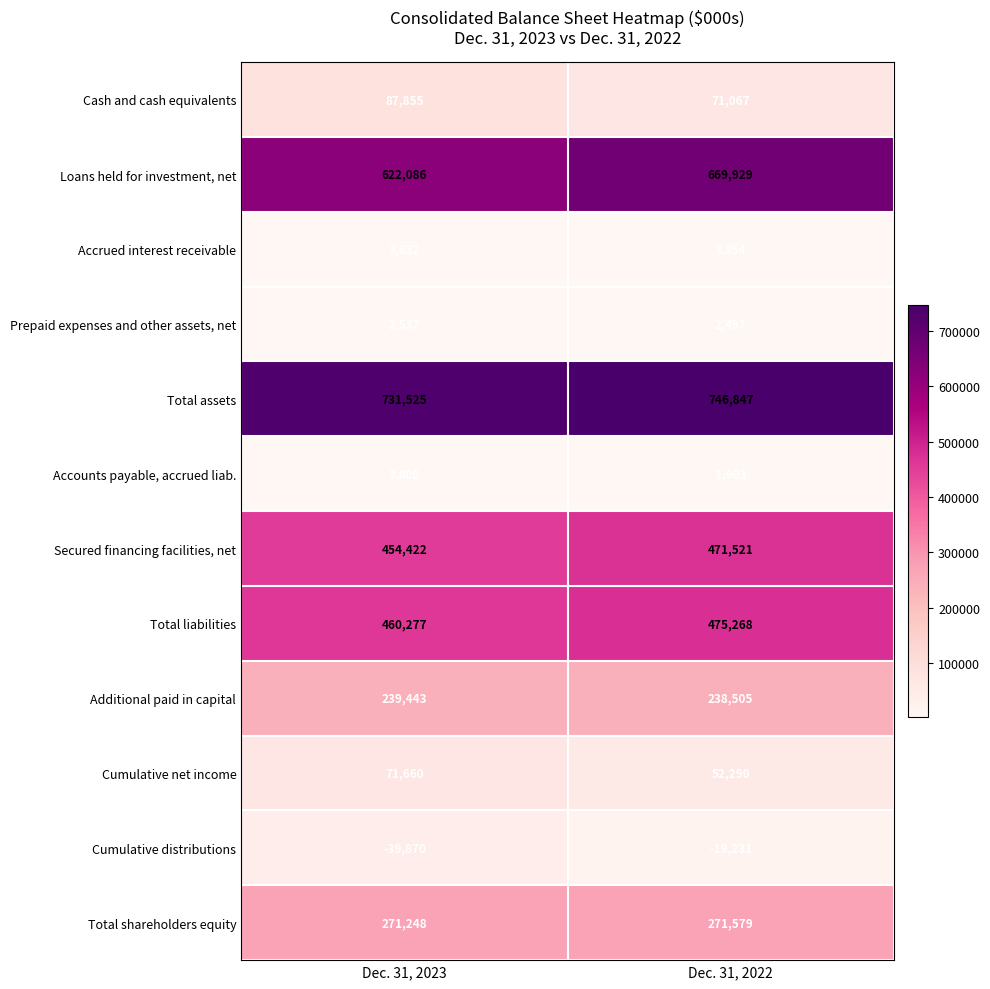

How many categories are shown in the chart?

2